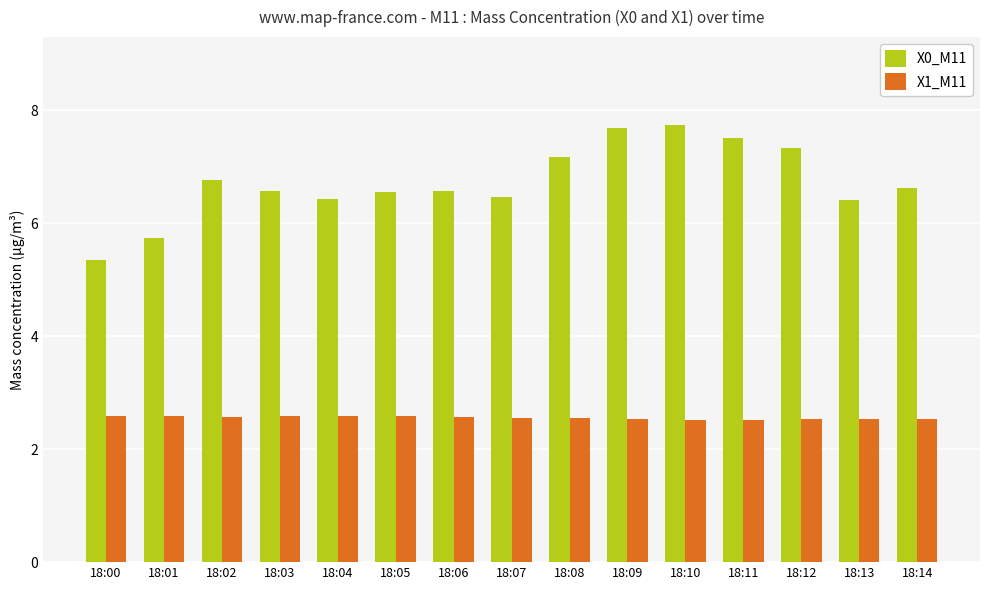

Rank the series at 18:08 from lowest to highest value.

X1_M11, X0_M11